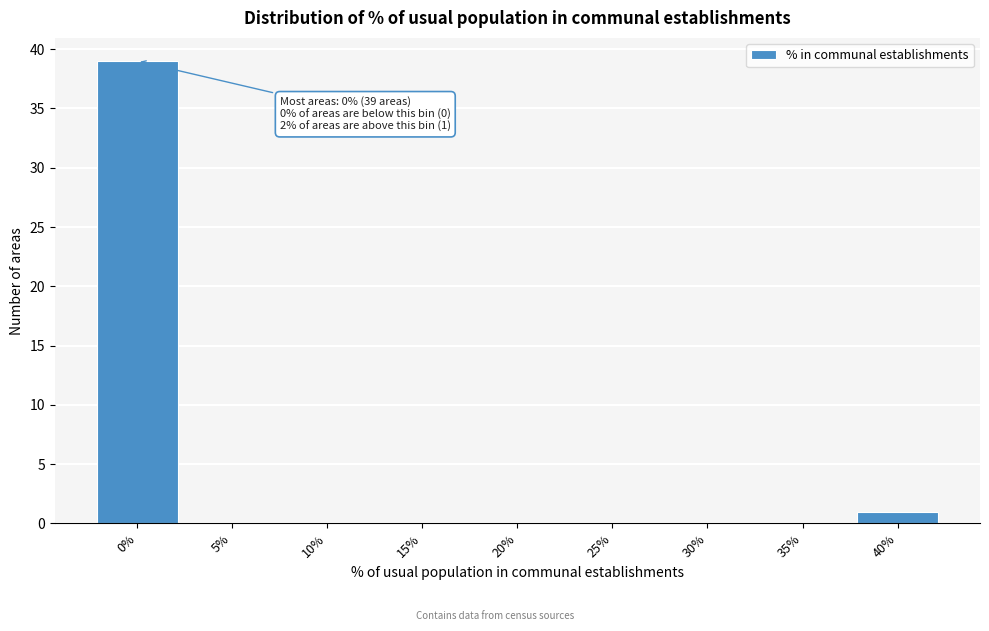

Reading right to left, list all the values displayed in this chart.

40%=1	35%=0	30%=0	25%=0	20%=0	15%=0	10%=0	5%=0	0%=39